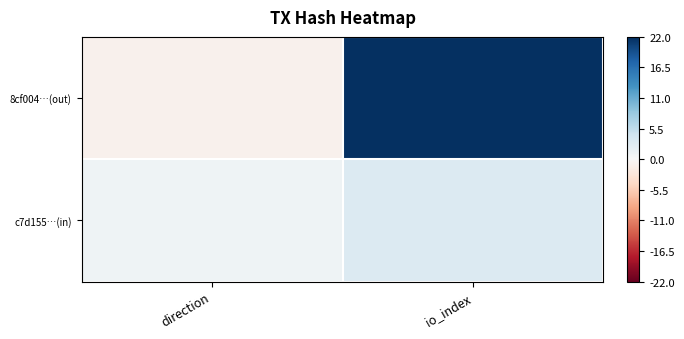

Reading right to left, list all the values displayed in this chart.

8cf004…(out): io_index=22	direction=-1
c7d155…(in): io_index=3	direction=1